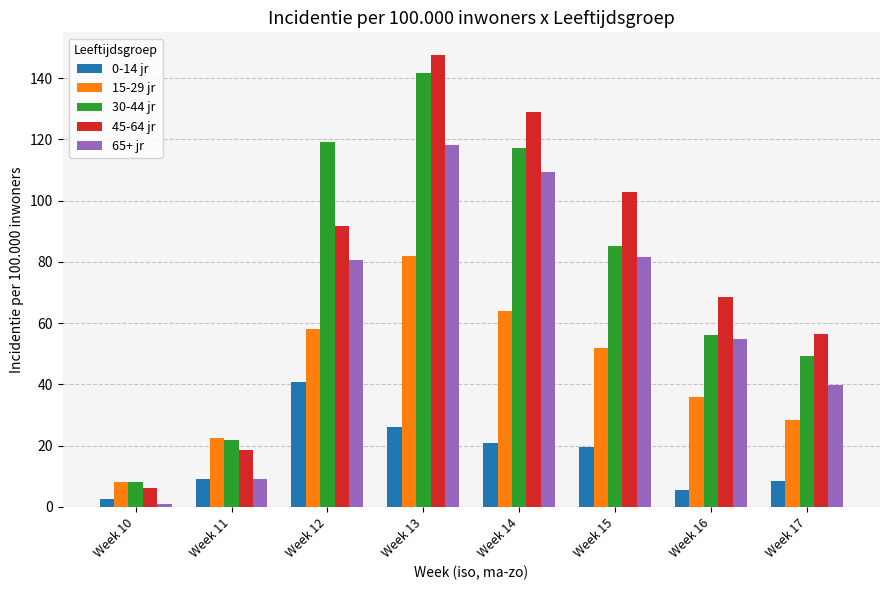

At how many categories does at least one series exceed 28?

6